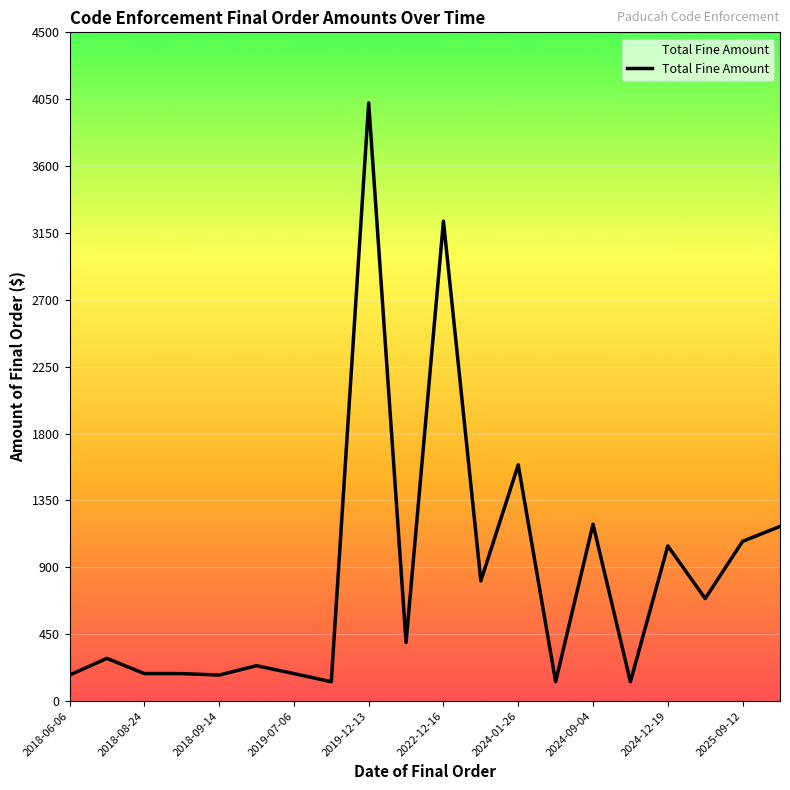

What is the greatest value displayed?

4025.0